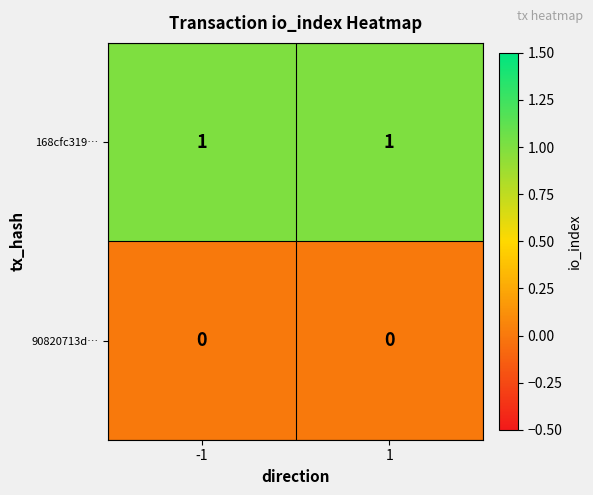

List the series in order of their overall mean, highest first.

168cfc319…, 90820713d…